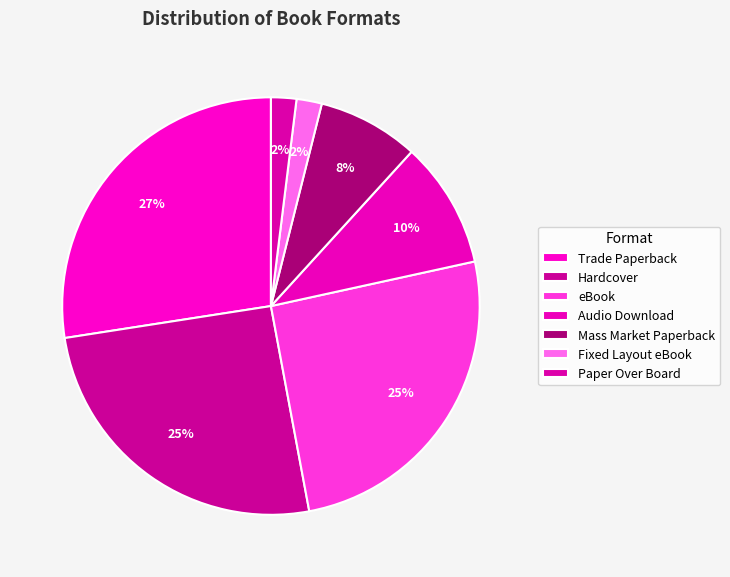

Count the number of slices in the pie.

7